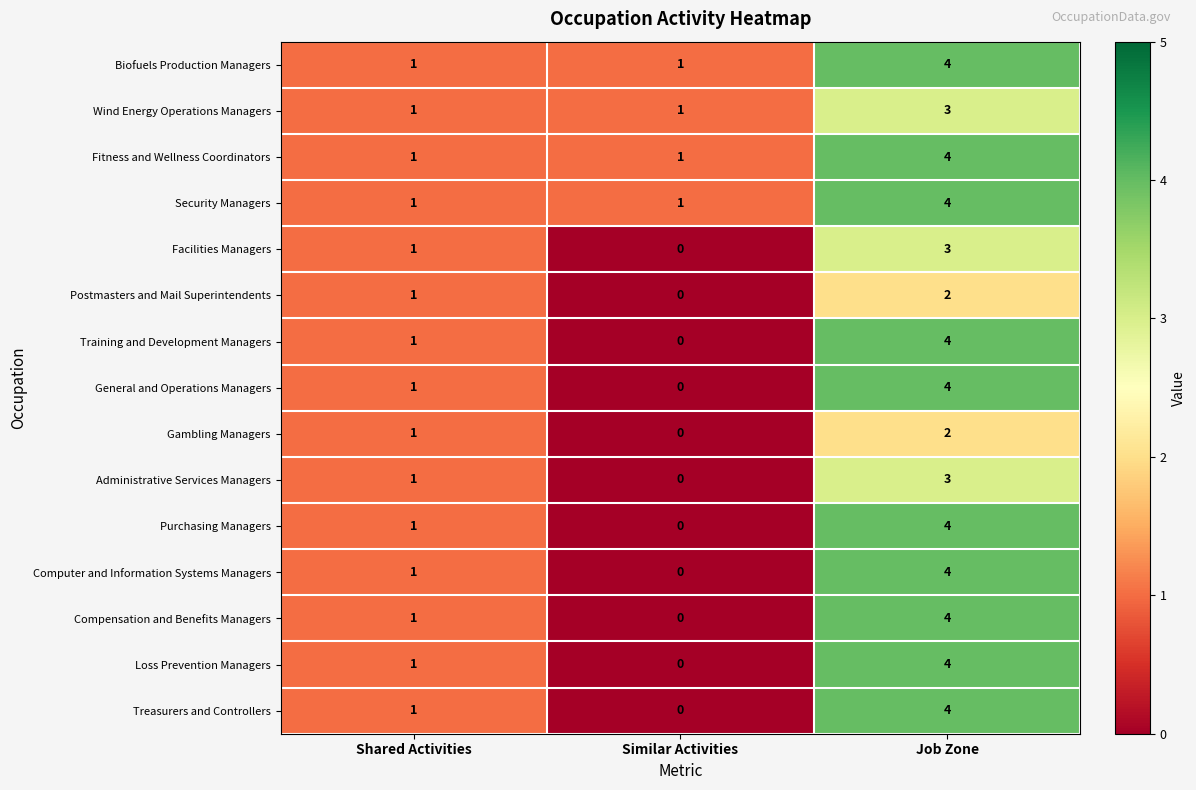

What is the spread (max minus min) of values at Job Zone?

2